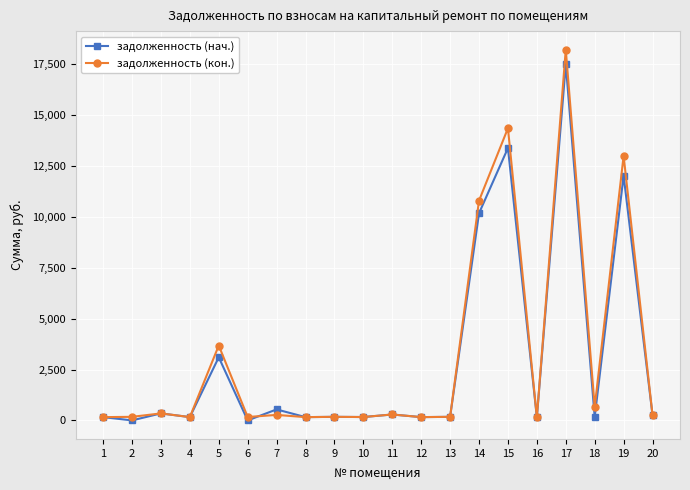

Rank the series at 18 from lowest to highest value.

задолженность (нач.), задолженность (кон.)